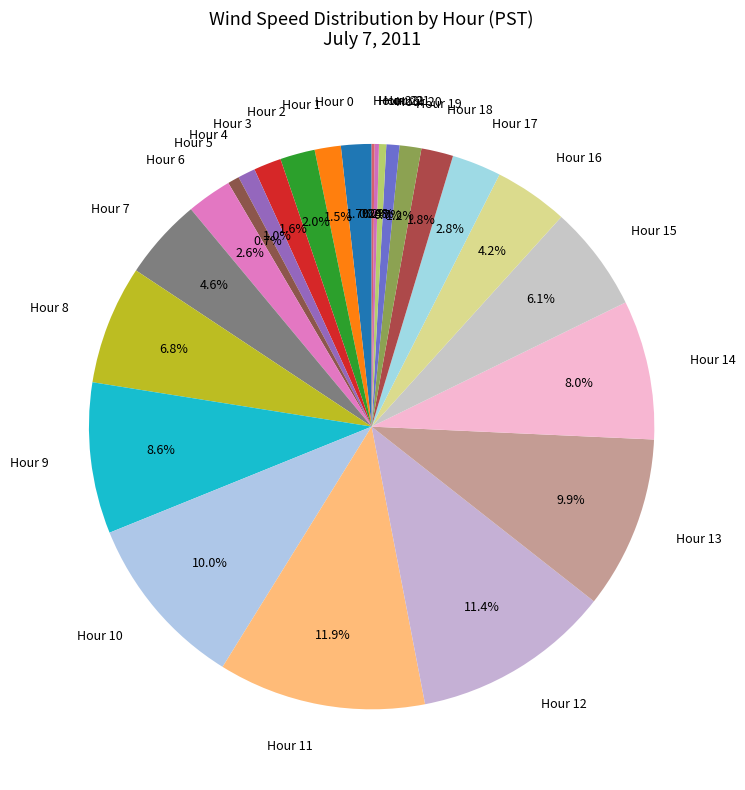

Which has a higher value, Hour 11 or Hour 13?

Hour 11